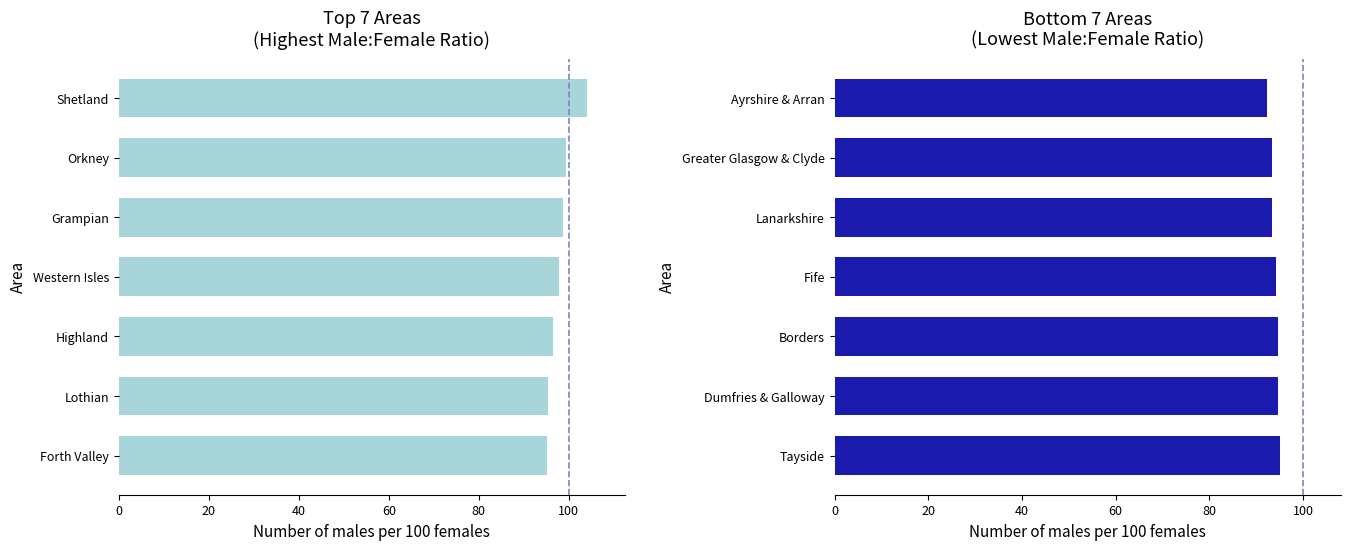

Is it true that the value at 80 is 93.4?

True